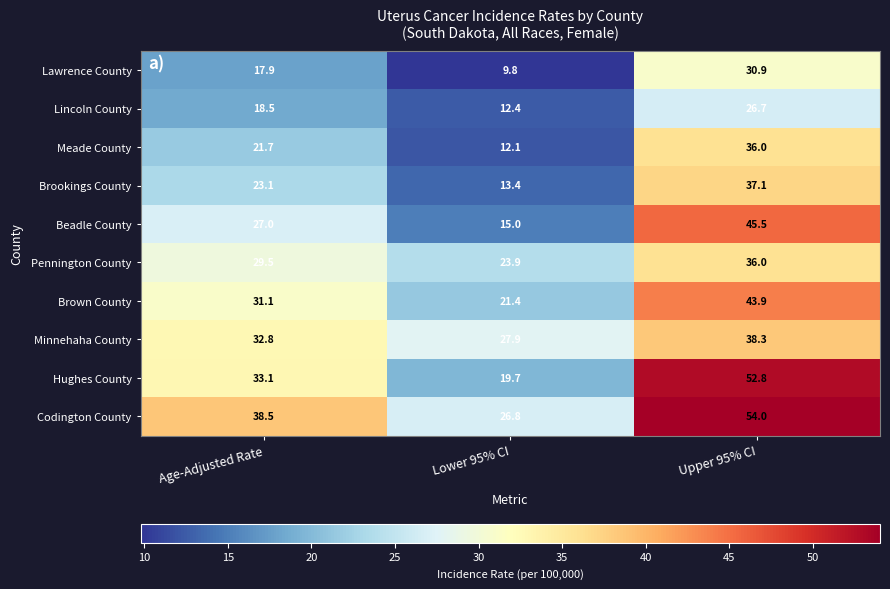

At Age-Adjusted Rate, list the series in order from largest to smallest.

Codington County, Hughes County, Minnehaha County, Brown County, Pennington County, Beadle County, Brookings County, Meade County, Lincoln County, Lawrence County